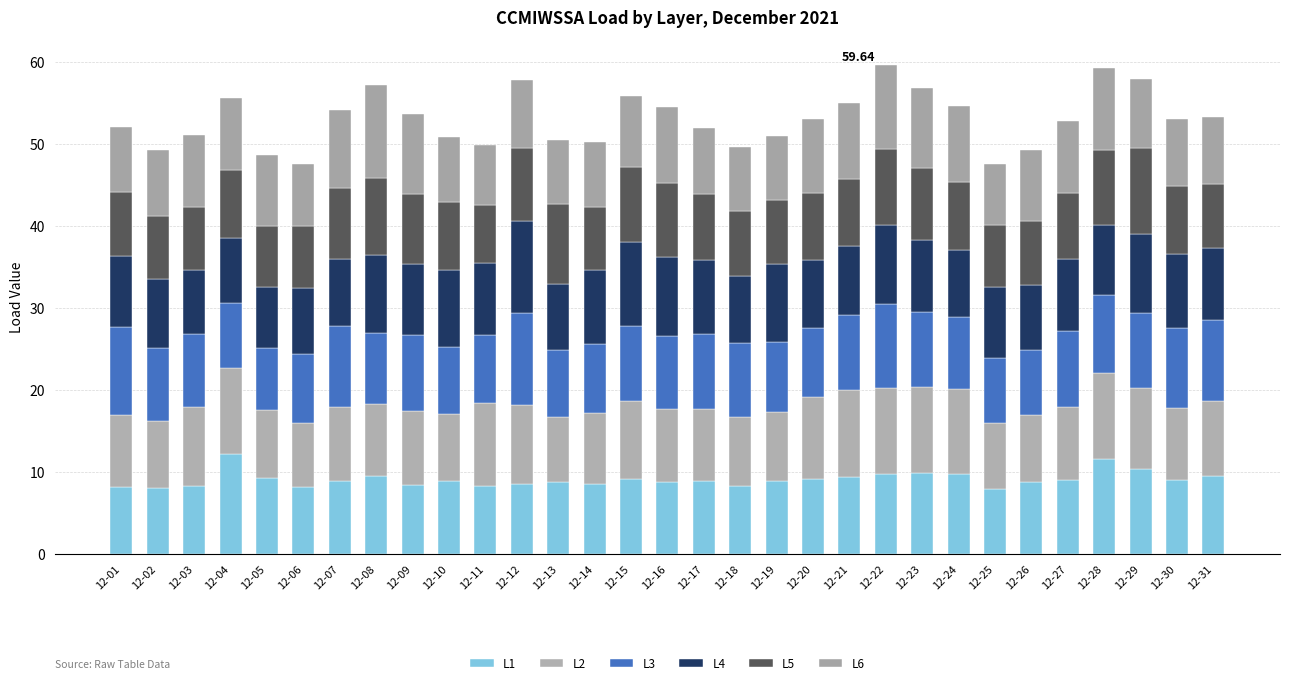

List the series in order of their peak value, highest first.

L1, L6, L3, L4, L2, L5